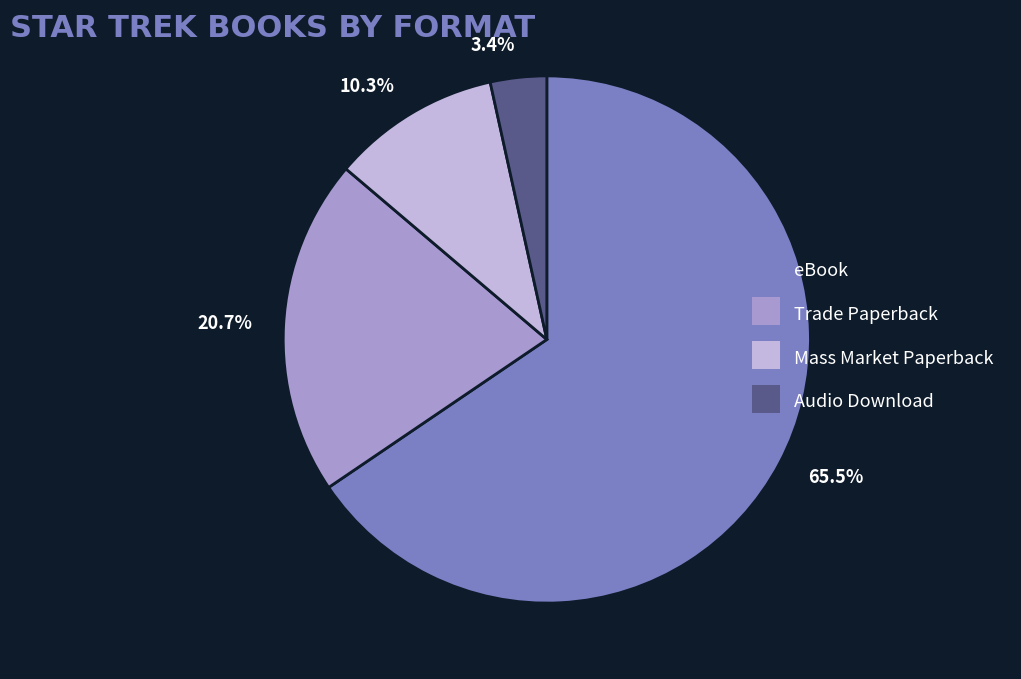

Which category has the smallest portion of the pie?

3.4%